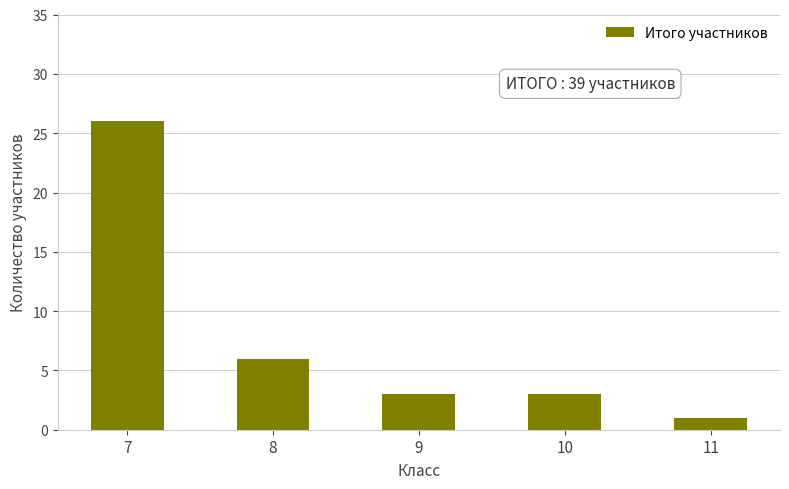

What is the difference between the values at 10 and 7?

23